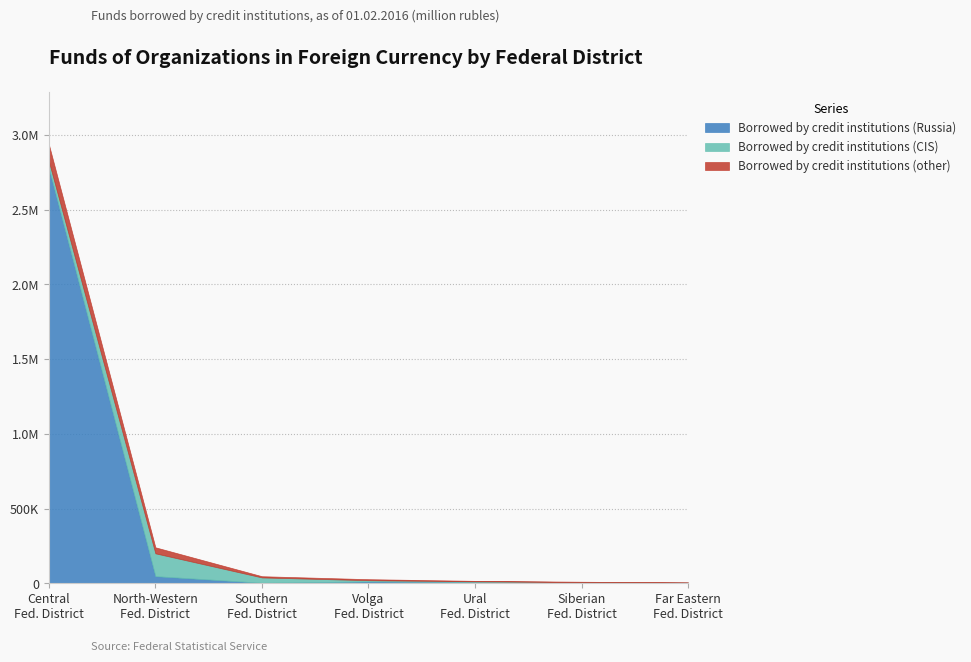

What is the smallest value displayed?

900